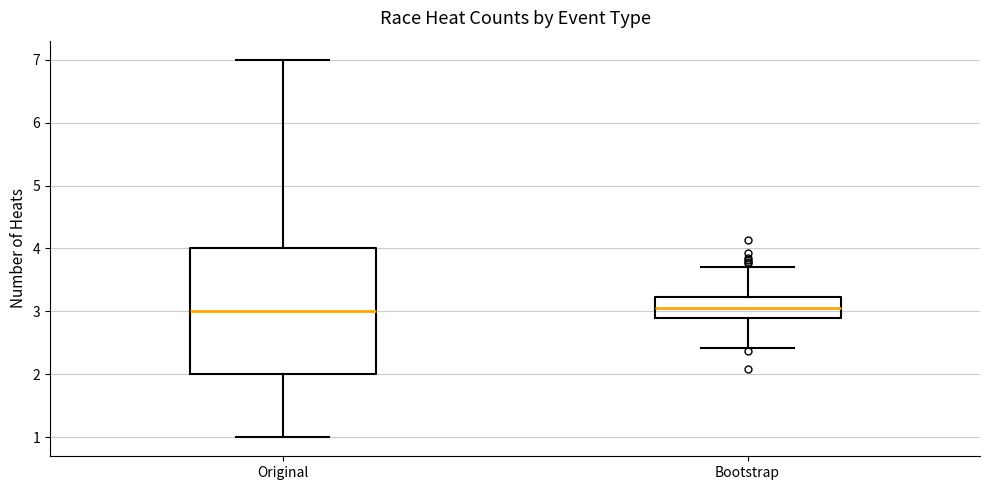

Reading left to right, read every box against the y-axis: the position of its median line, the range the box covers, and the ends of its whiskers. The values are not printed on the chart, so give them approximately, as read against the axis.

Original: median 3.0, box 2.0 to 4.0, whiskers 1.0 to 7.0
Bootstrap: median 3.1, box 2.9 to 3.2, whiskers 2.4 to 3.7